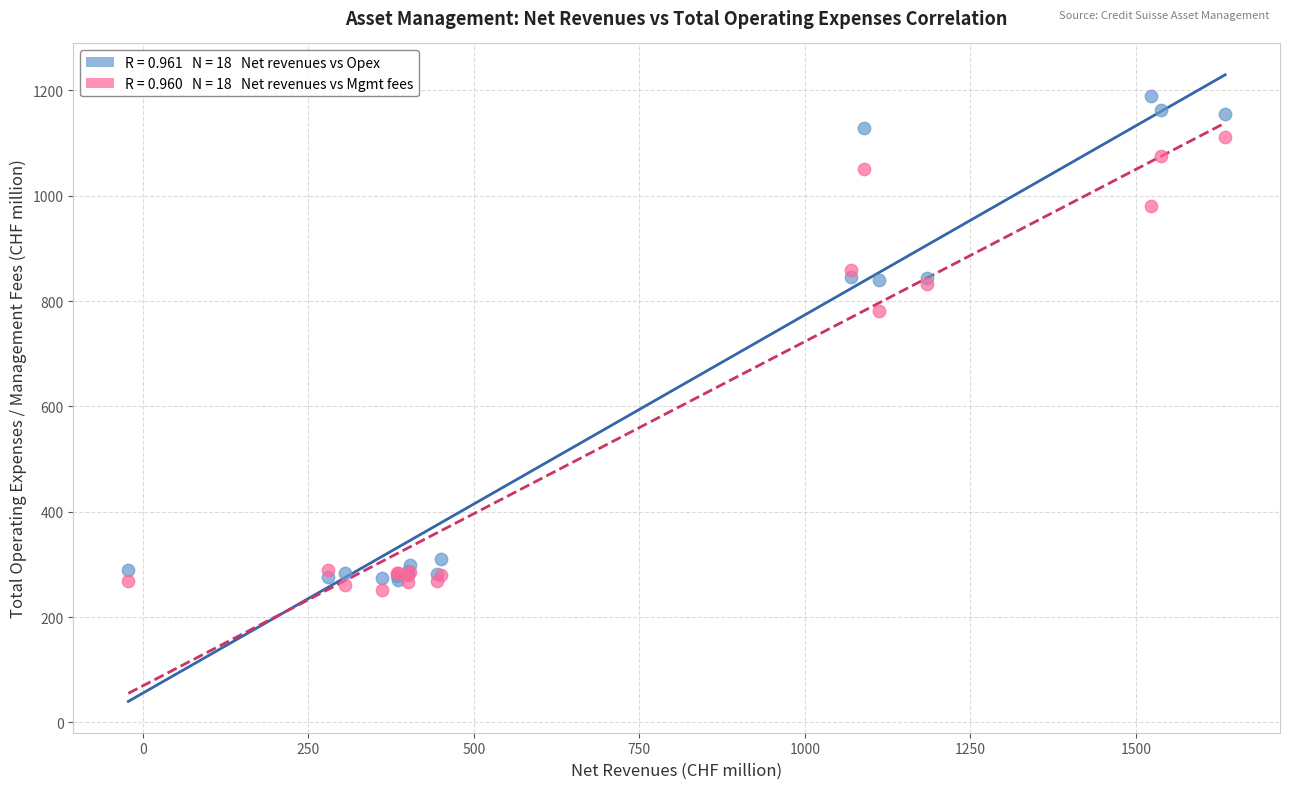

Across all series, what Y value is closest to 720?

781